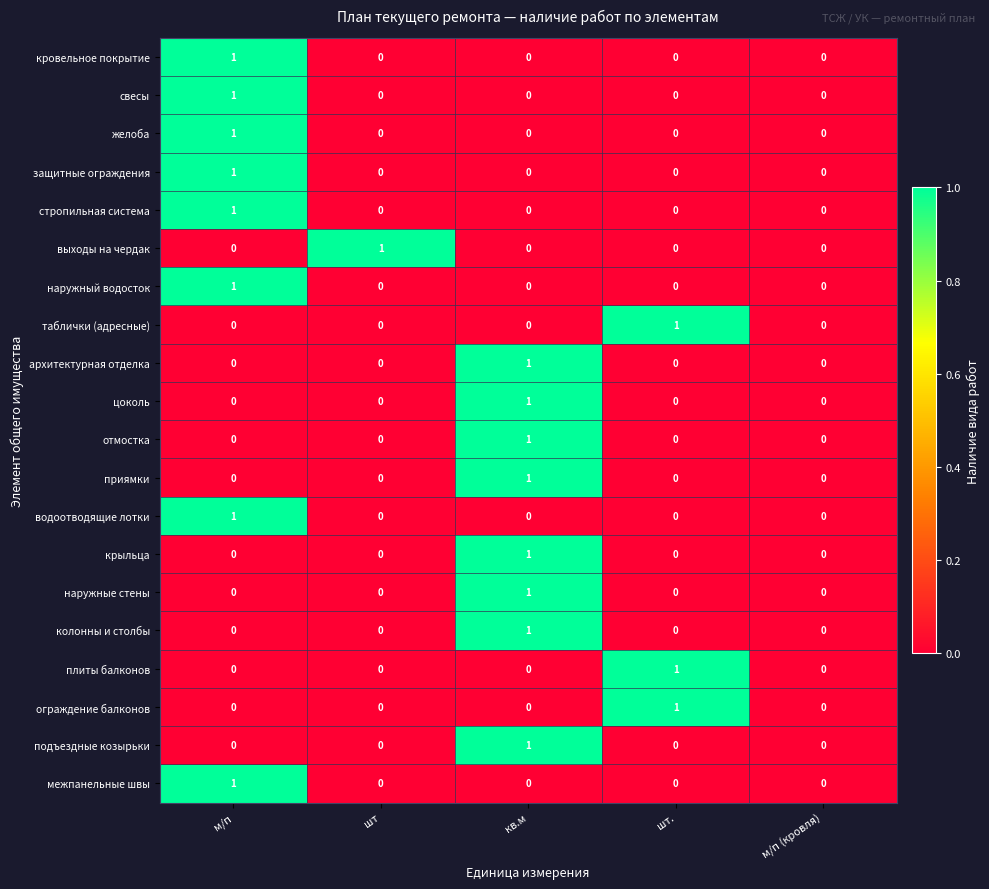

How many крыльца values are between 0 and 1?

5